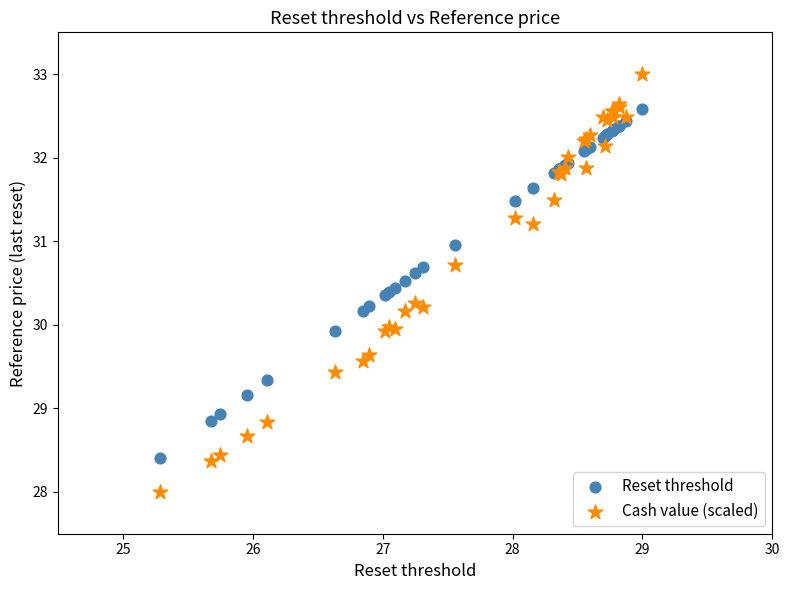

Which series has the largest Y range (max minus min)?

Cash value (scaled)